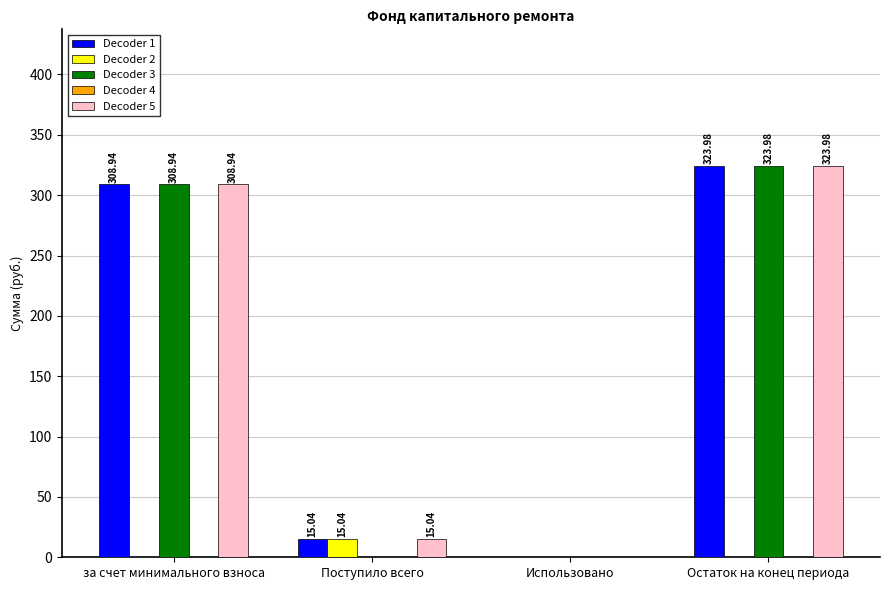

Which category has the highest value in the Decoder 5 series?

Остаток на конец периода